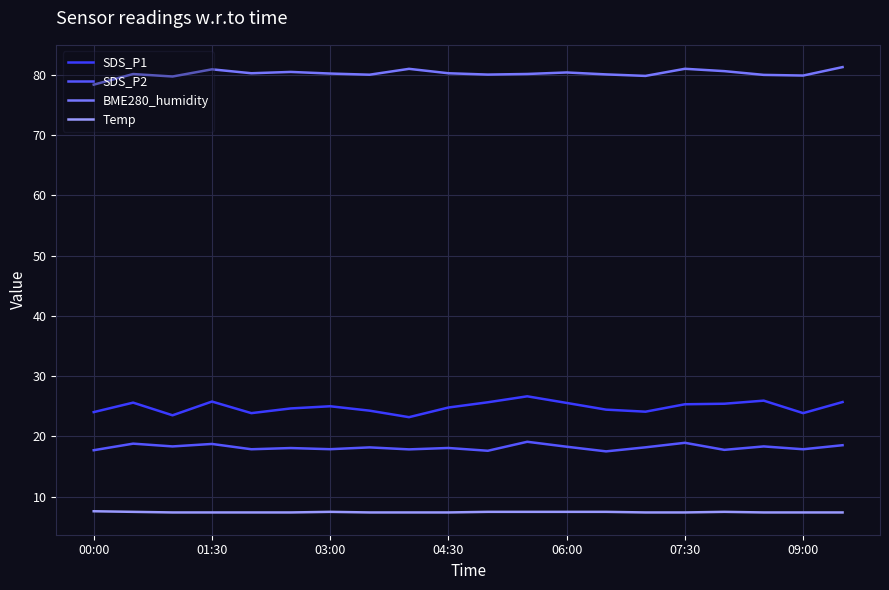

How many lines are shown in the chart?

4